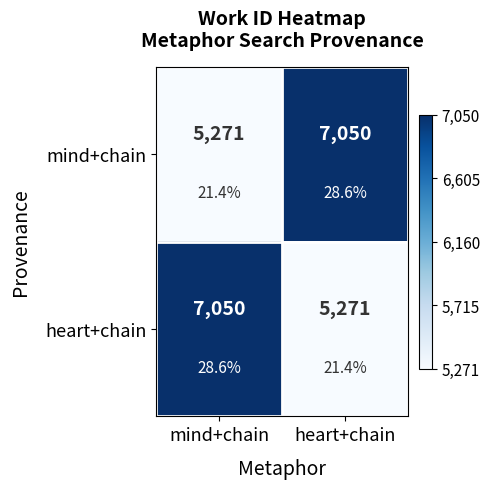

The heart+chain series shows 1600 at heart+chain. True or false?

False